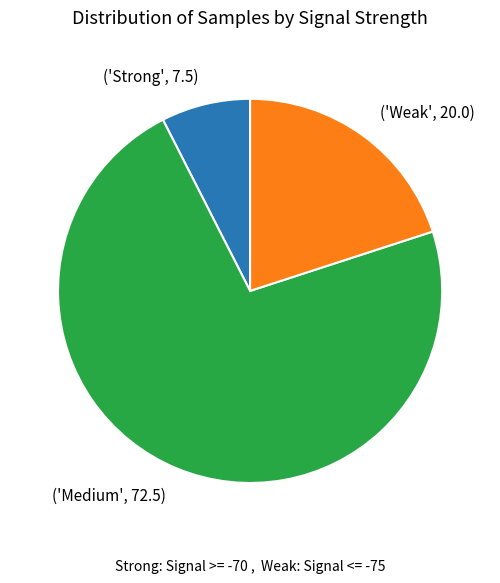

Does any single category account for the majority?

Yes